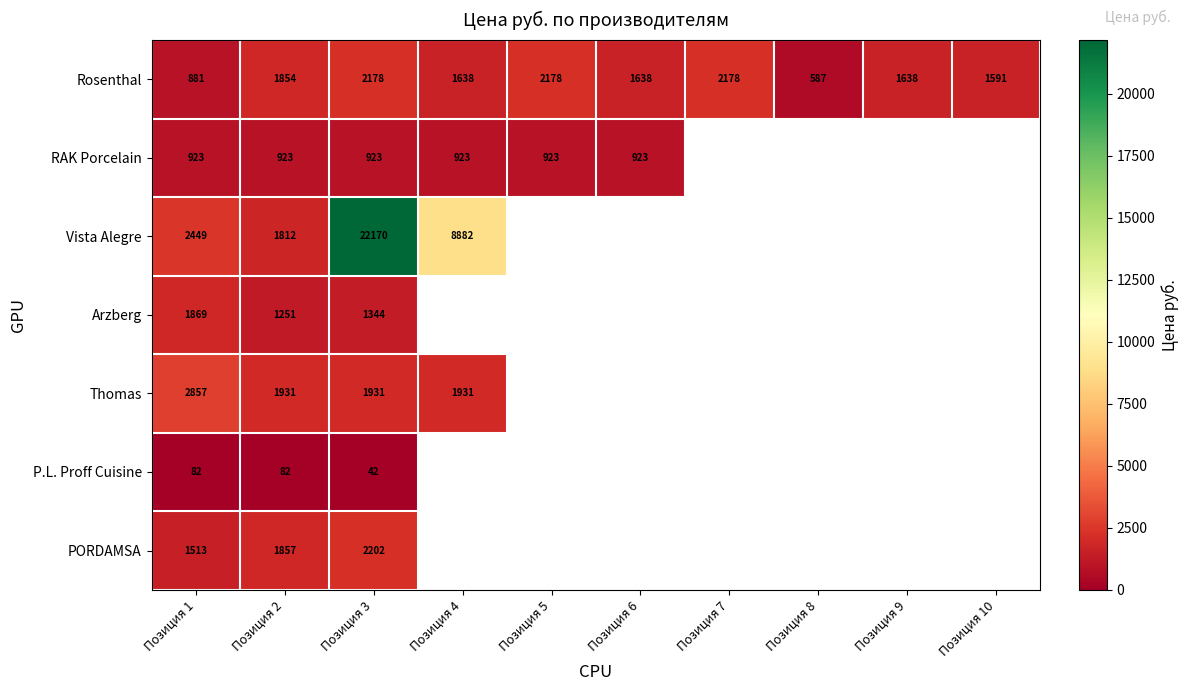

Between Позиция 1 and Позиция 3, which series saw the biggest shift?

Vista Alegre